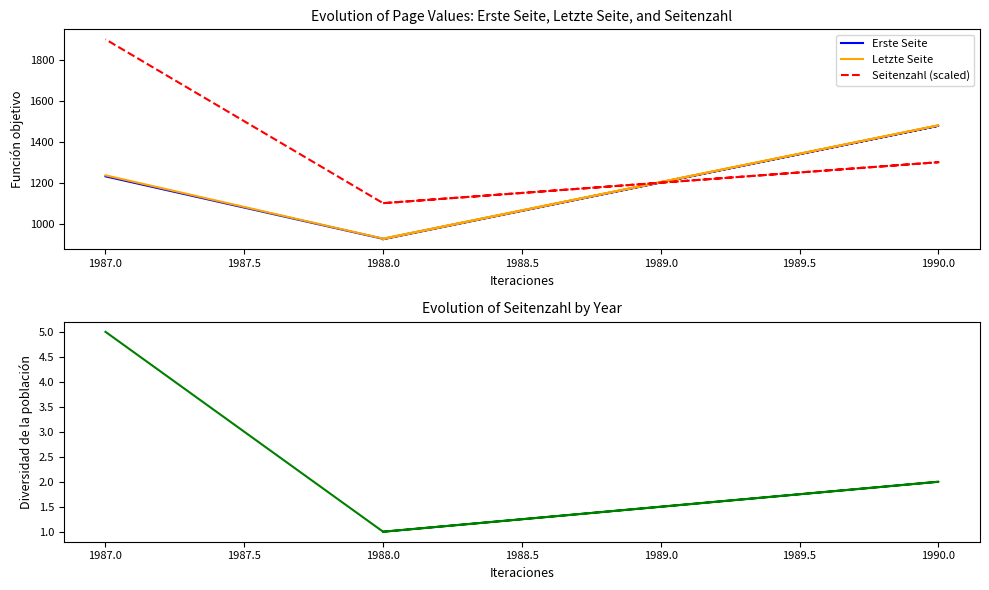

Is this an area chart (filled region under the line)?

No